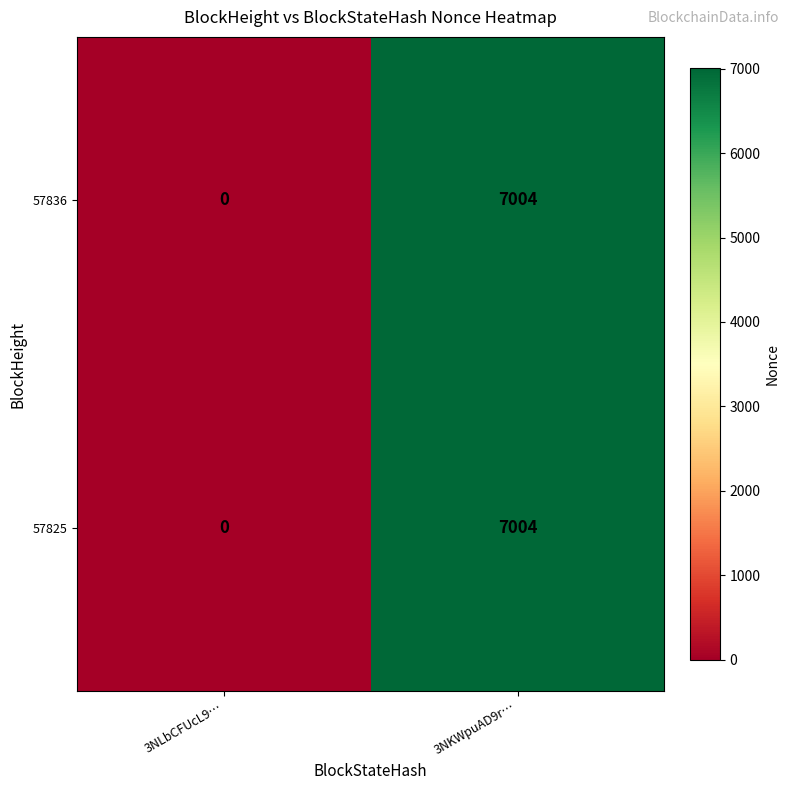

The 57825 series shows 7004 at 3NKWpuAD9r…. True or false?

True